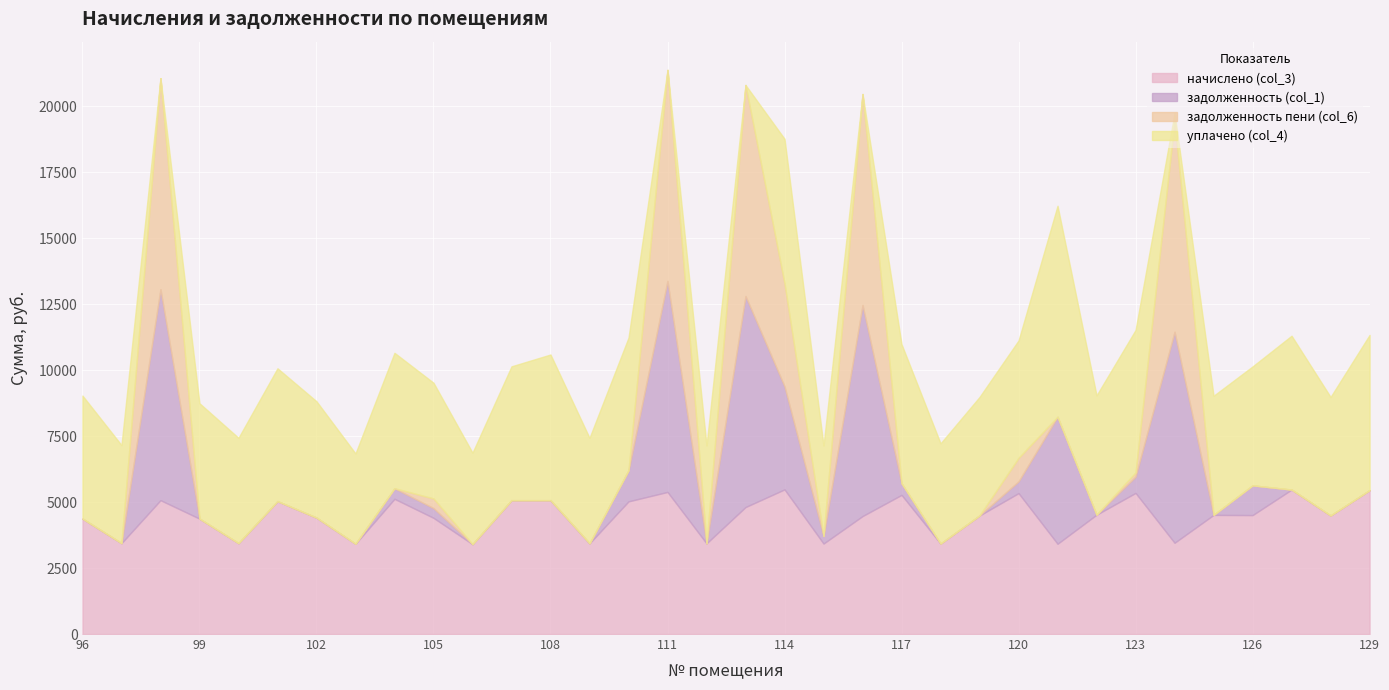

What is the average value of the уплачено (col_4) series?

4058.7